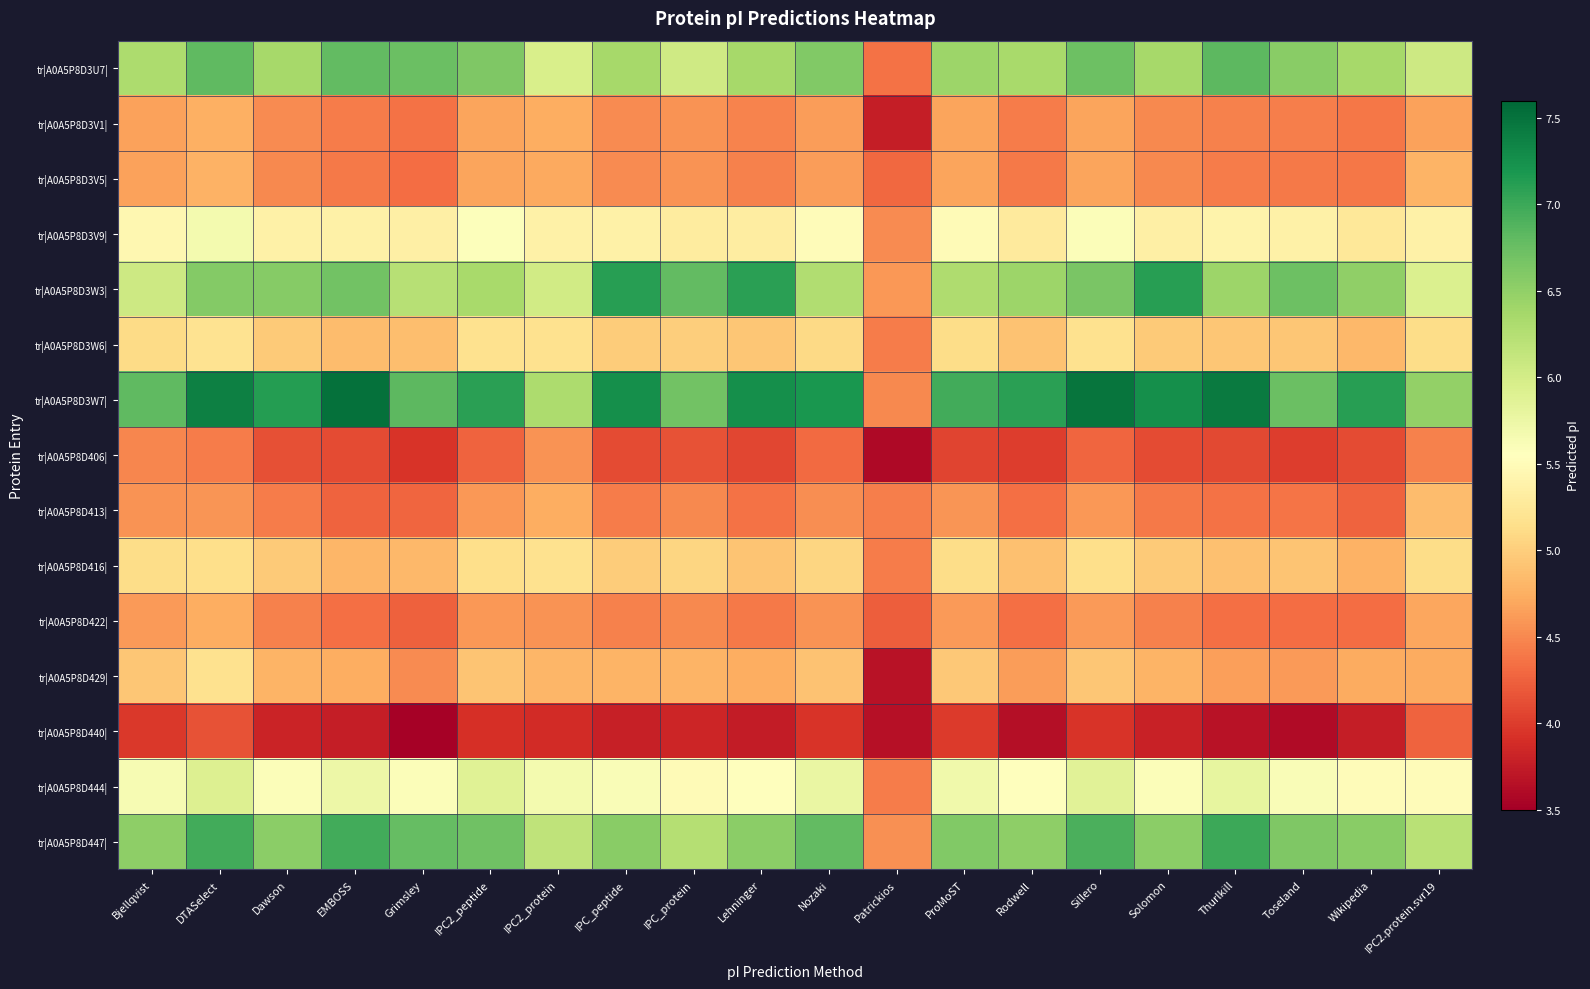

Which has a higher value, Dawson or EMBOSS?

EMBOSS